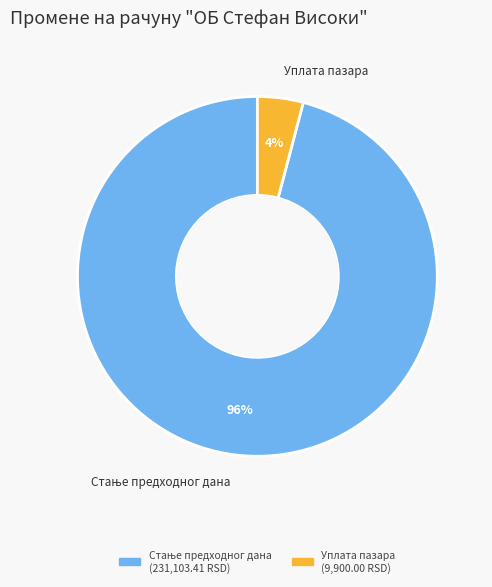

Is there any slice that represents more than half of the pie?

Yes